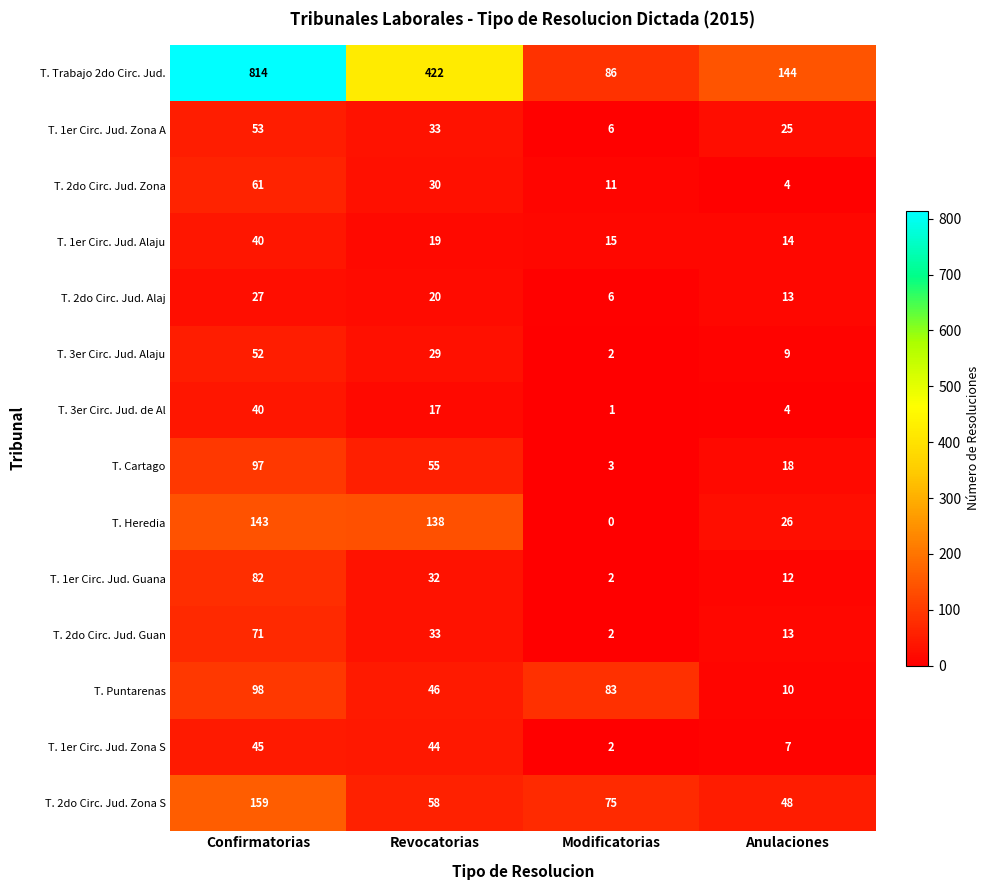

At which category is the sum across all series the highest?

Confirmatorias